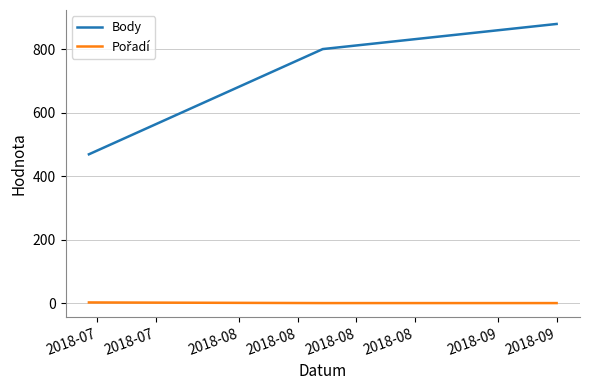

Count the number of data series in this chart.

2